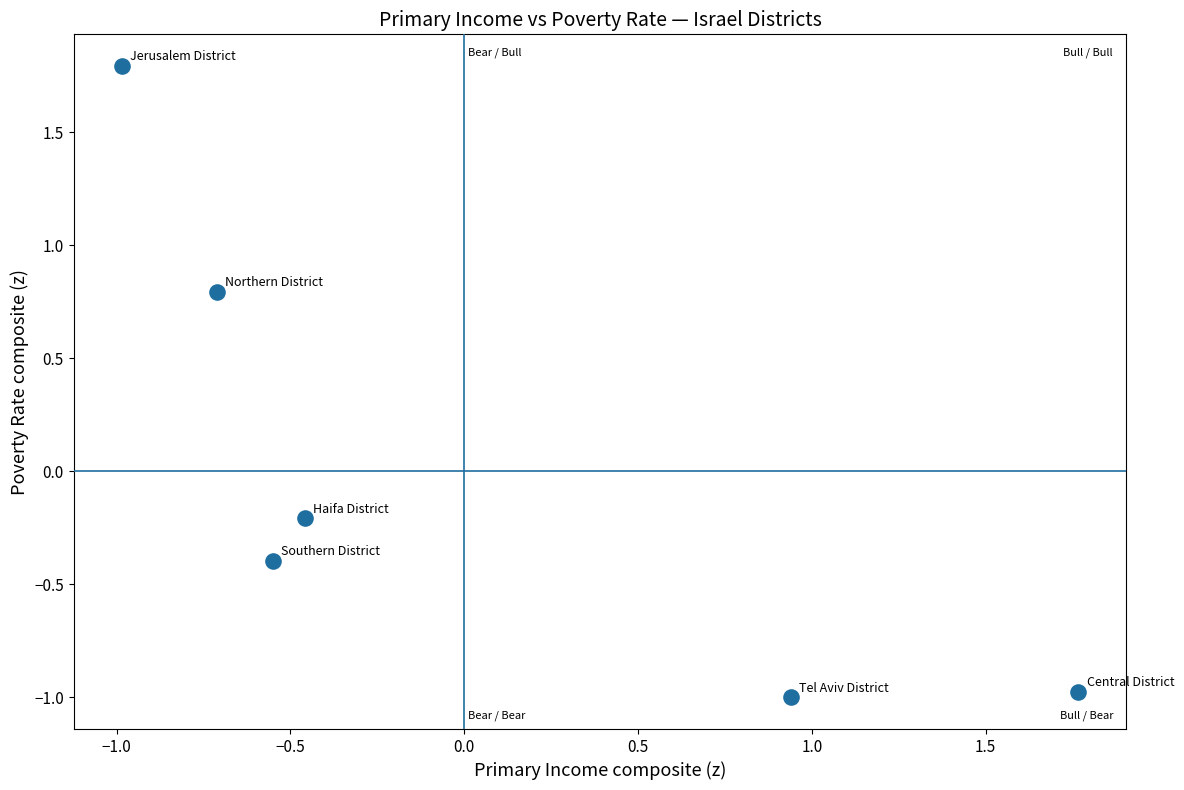

What is the range of Y values (max minus min)?

2.8